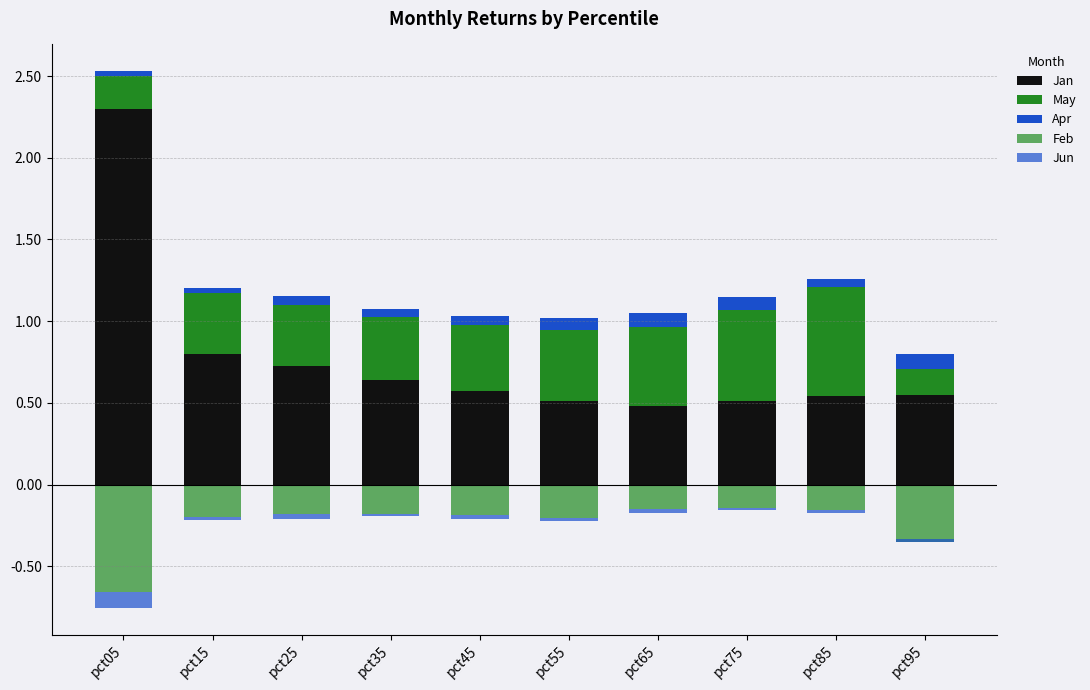

Rank the series at pct65 from lowest to highest value.

Feb, Jun, Apr, Jan, May